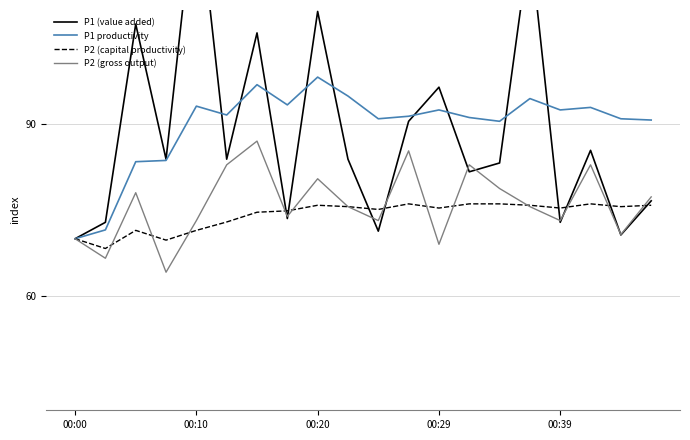

After their last crossing, which series has the higher values: P2 (capital productivity) or P1 (value added)?

P1 (value added)